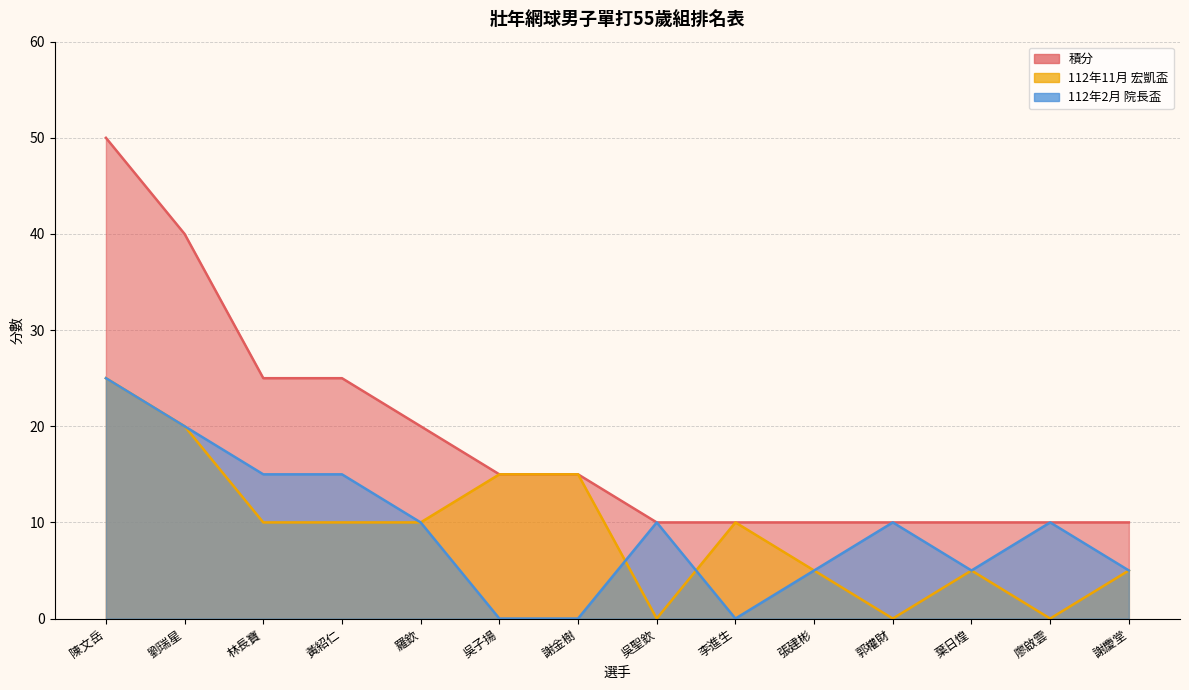

Is the value of 112年2月 院長盃 at 吳聖欽 greater than the value of 積分 at 廖啟雲?

No